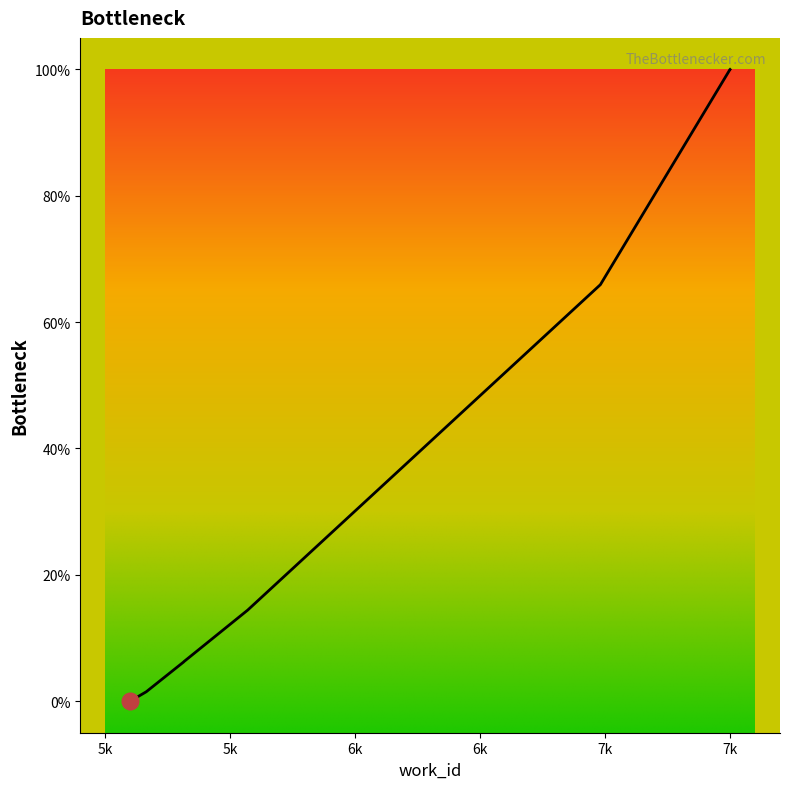

Does the chart display data point markers on the line(s)?

No